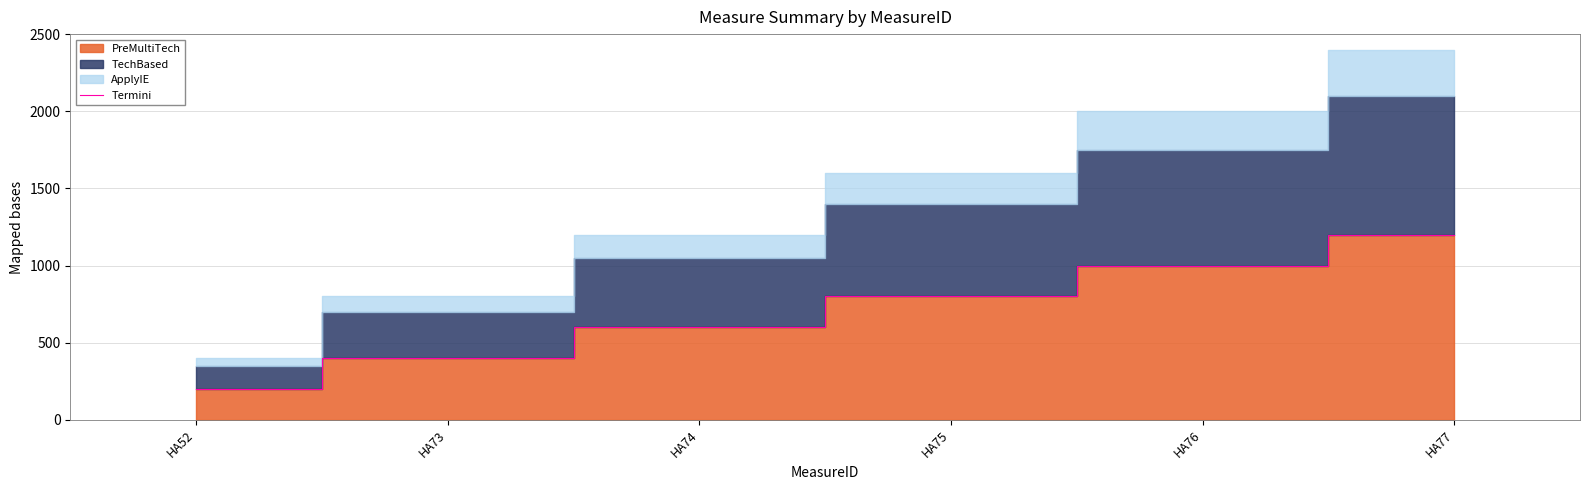

True or false: there are more than 0 points higher than both neighbors.

False